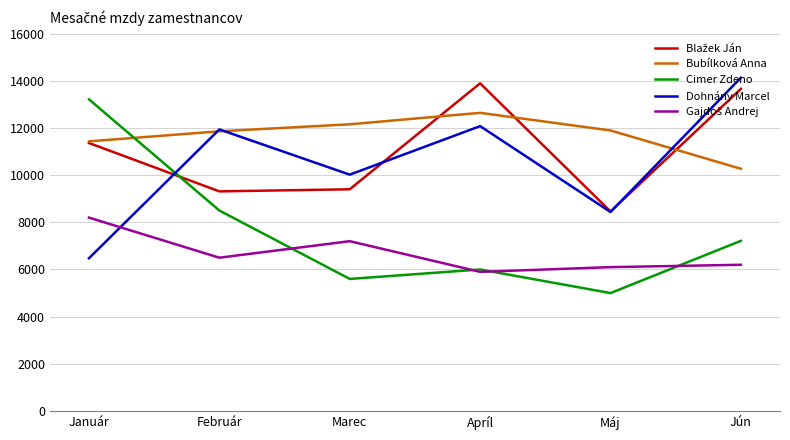

Between Január and Jún, which series saw the biggest shift?

Dohnány Marcel